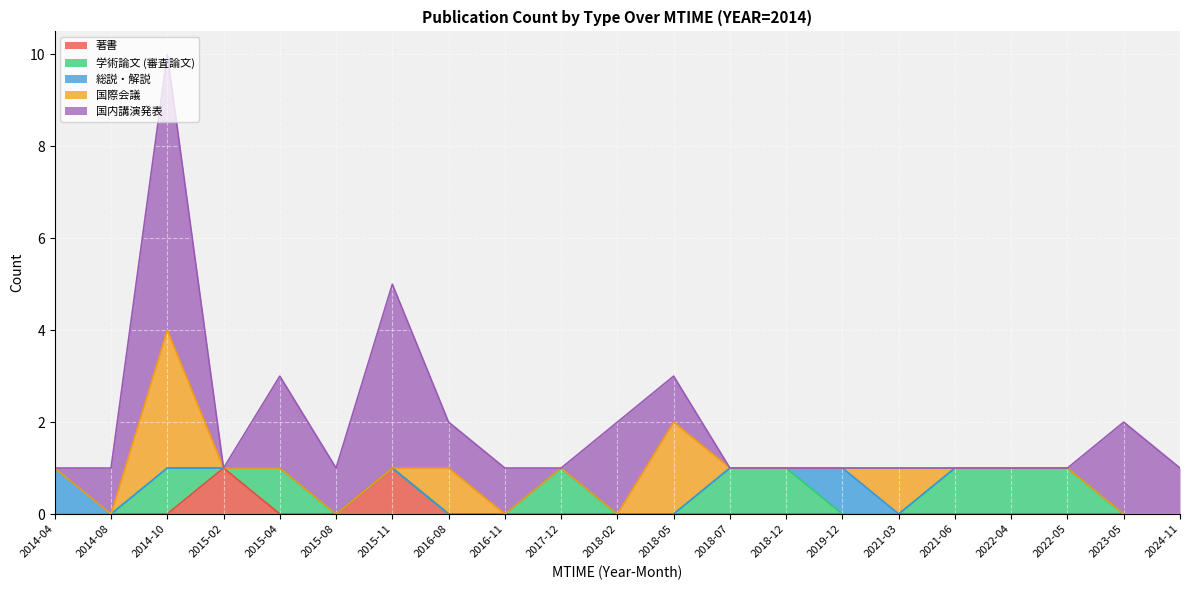

At which category is the sum across all series the highest?

2014-10